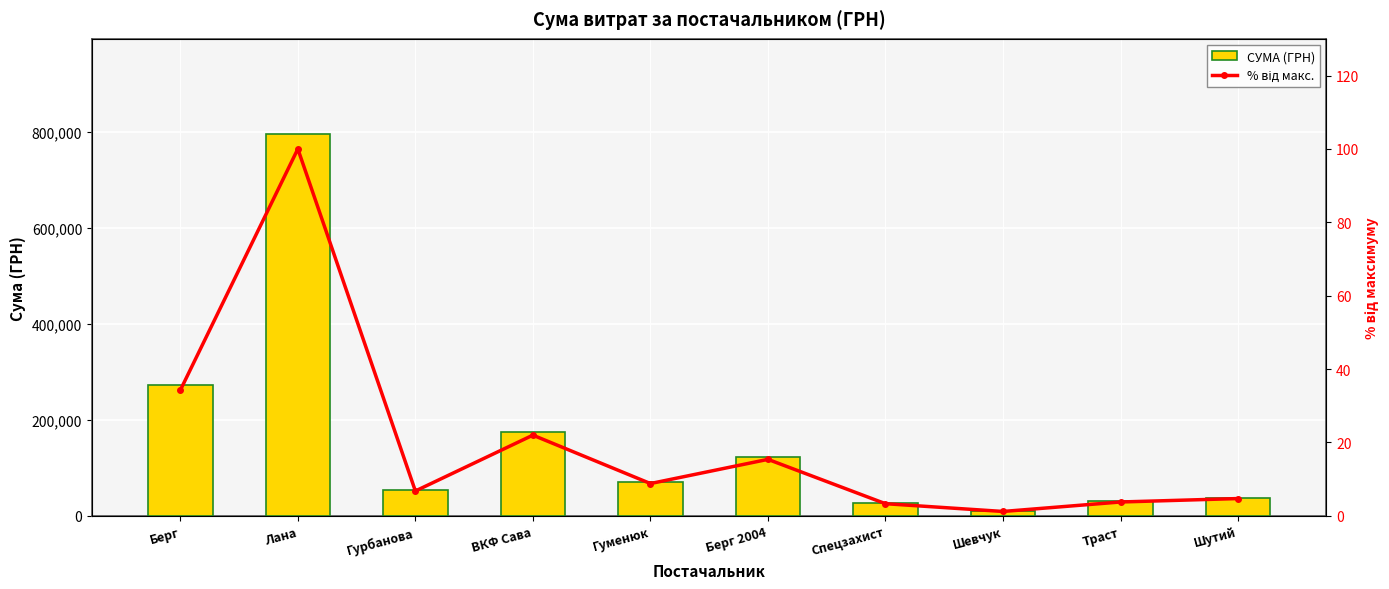

Which series has the largest range (max minus min)?

СУМА (ГРН)